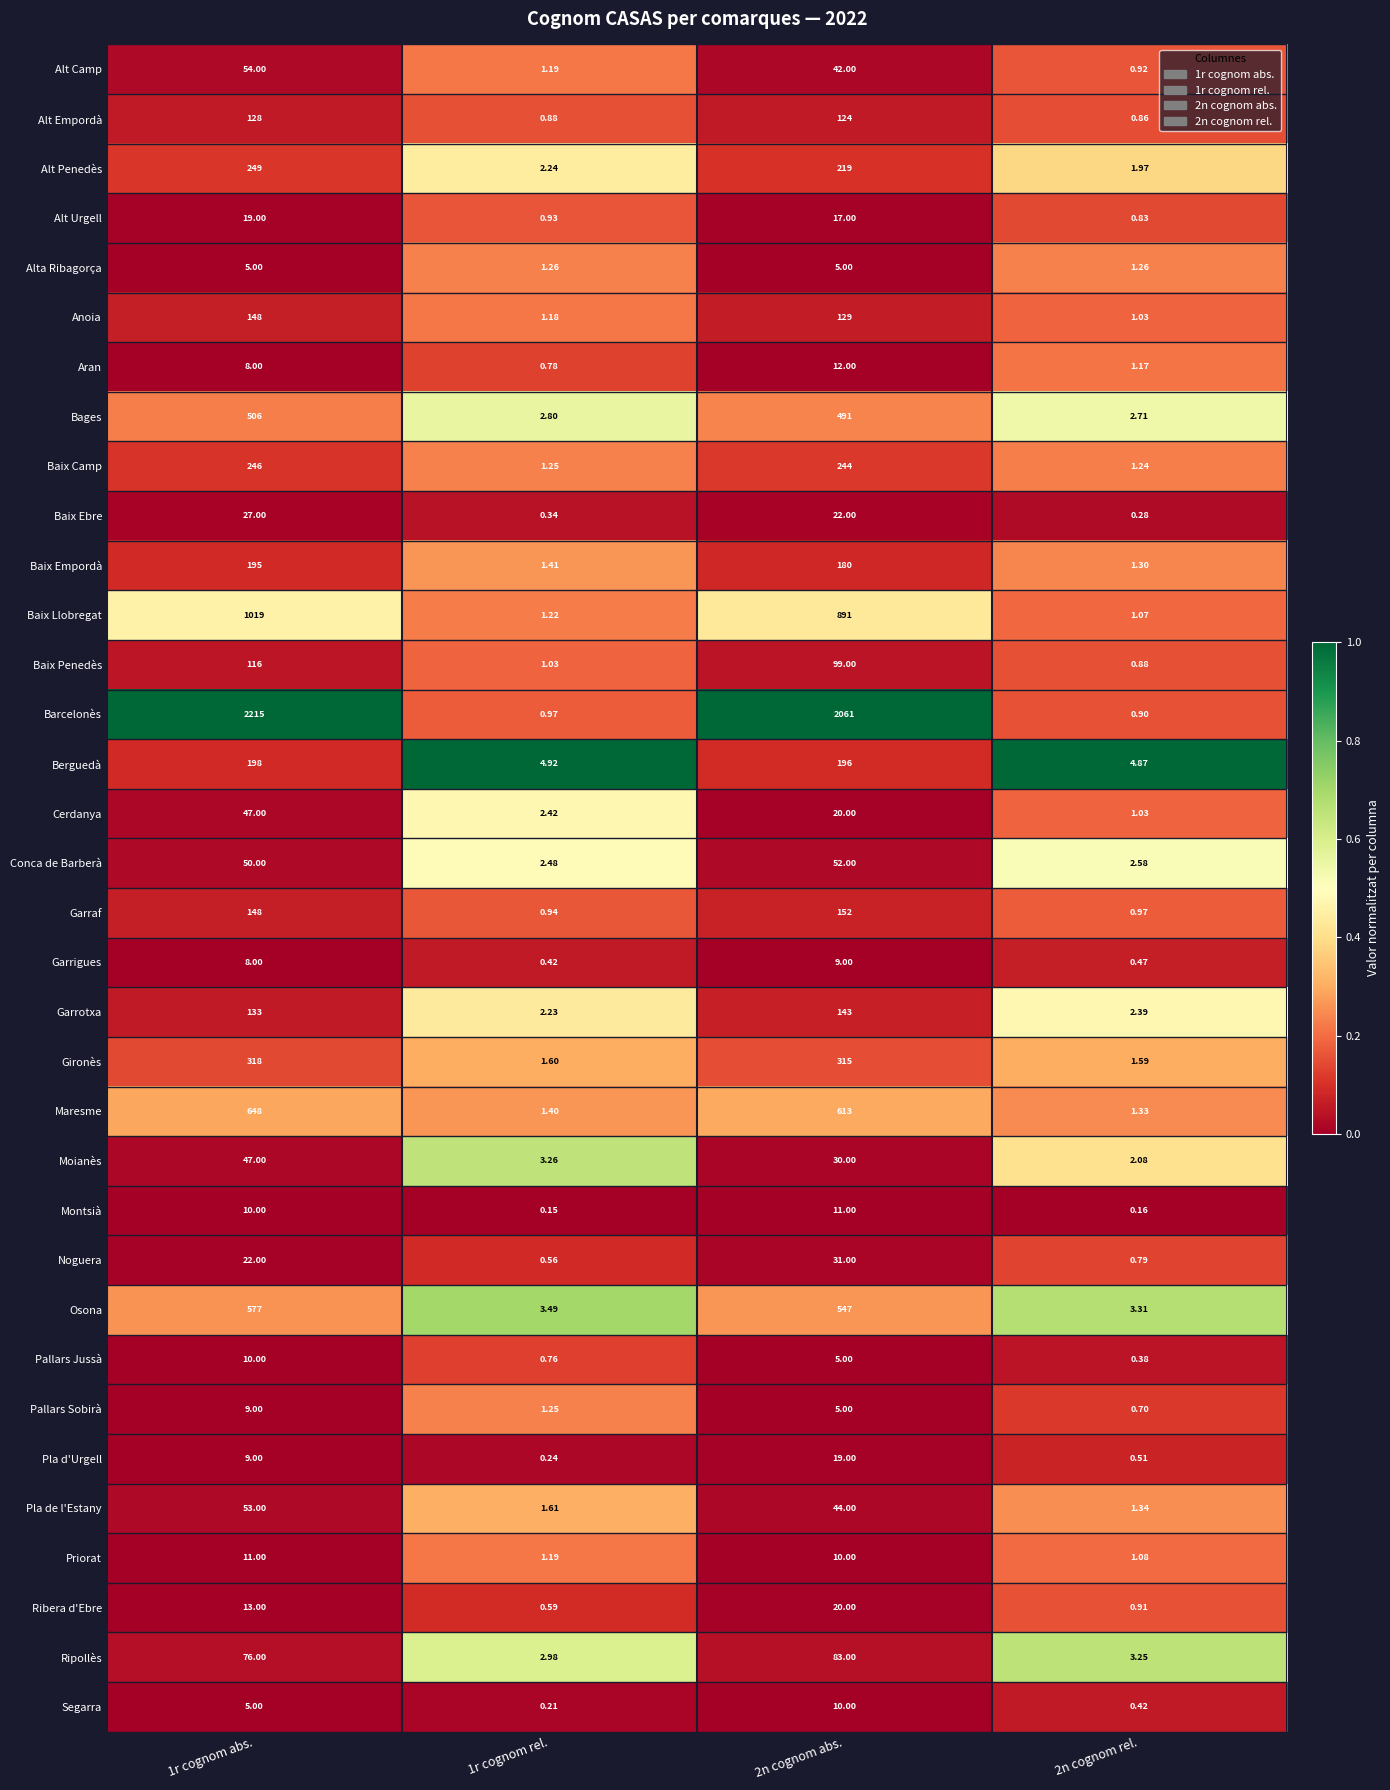

Which series has the widest spread of values?

Barcelonès